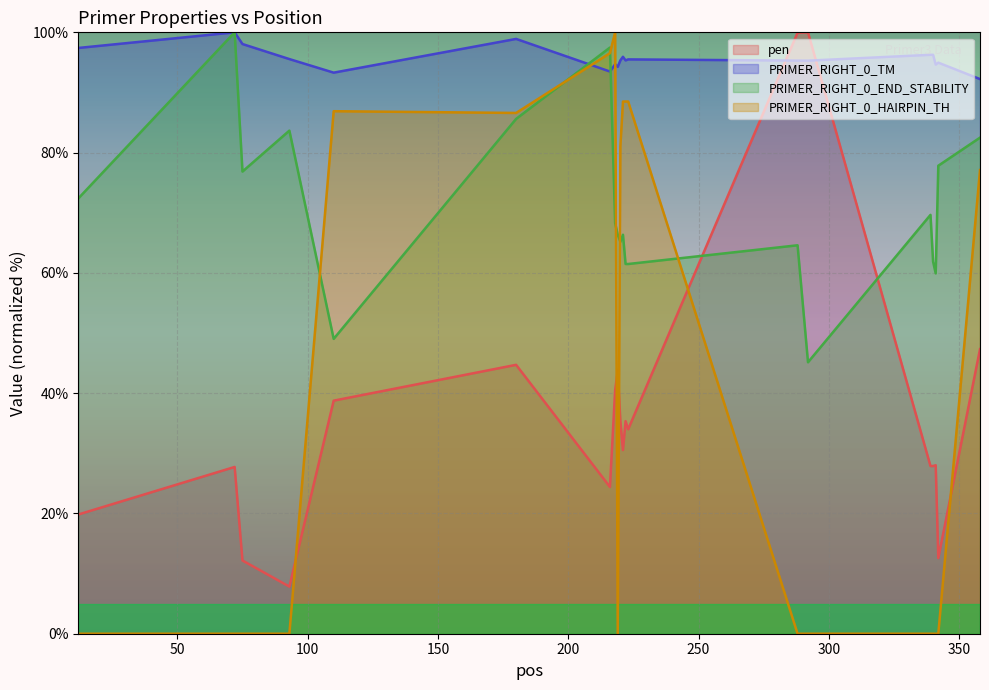

Reading right to left, what are all the values shown in this chart?

pen: 358=47.3	342=12.6	341=28.0	340=27.9	339=27.9	292=100.0	288=99.9	223=34.0	222=35.3	221=30.5	220=35.3	219=43.8	218=40.5	216=24.4	180=44.7	110=38.8	93=7.8	75=12.2	72=27.7	12=19.8
PRIMER_RIGHT_0_TM: 358=92.2	342=95.0	341=94.6	340=96.3	339=96.3	292=95.3	288=95.3	223=95.5	222=95.3	221=95.9	220=95.3	219=94.3	218=94.7	216=93.5	180=98.9	110=93.3	93=95.6	75=98.1	72=100.0	12=97.4
PRIMER_RIGHT_0_END_STABILITY: 358=82.5	342=77.8	341=59.9	340=61.9	339=69.6	292=45.1	288=64.6	223=61.5	222=61.5	221=66.3	220=65.2	219=66.3	218=68.3	216=97.5	180=85.6	110=49.0	93=83.7	75=76.8	72=100.0	12=72.4
PRIMER_RIGHT_0_HAIRPIN_TH: 358=77.1	342=0.0	341=0.0	340=0.0	339=0.0	292=0.0	288=0.0	223=88.5	222=88.5	221=88.5	220=81.1	219=0.0	218=100.0	216=96.5	180=86.6	110=86.9	93=0.0	75=0.0	72=0.0	12=0.0